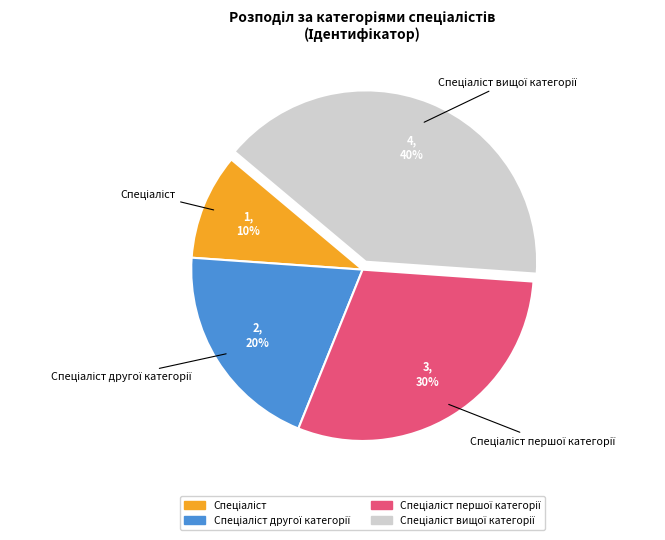

Is there any slice that represents more than half of the pie?

No